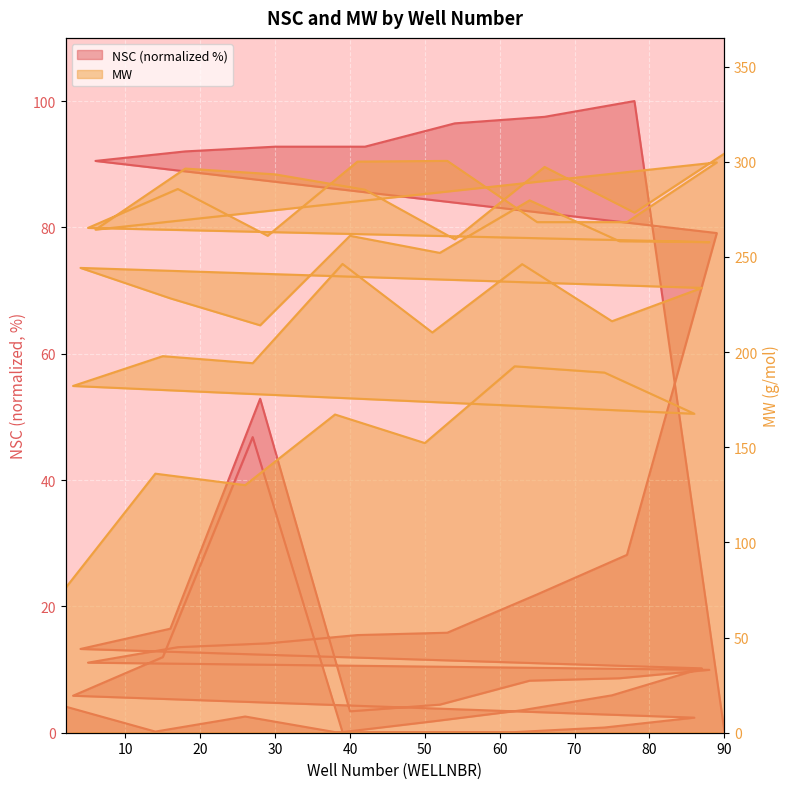

True or false: NSC and MW cross at least once.

False